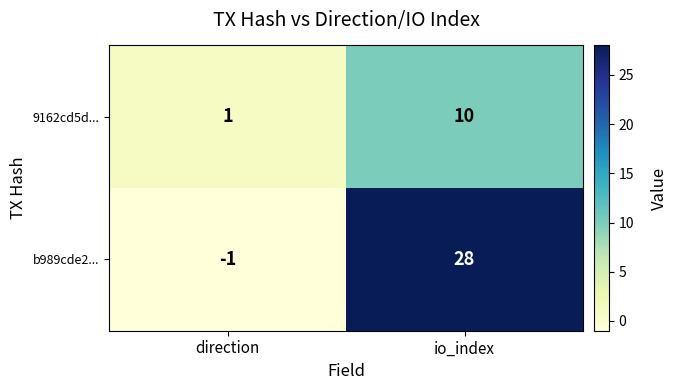

What is the average value of the 9162cd5d... series?

6